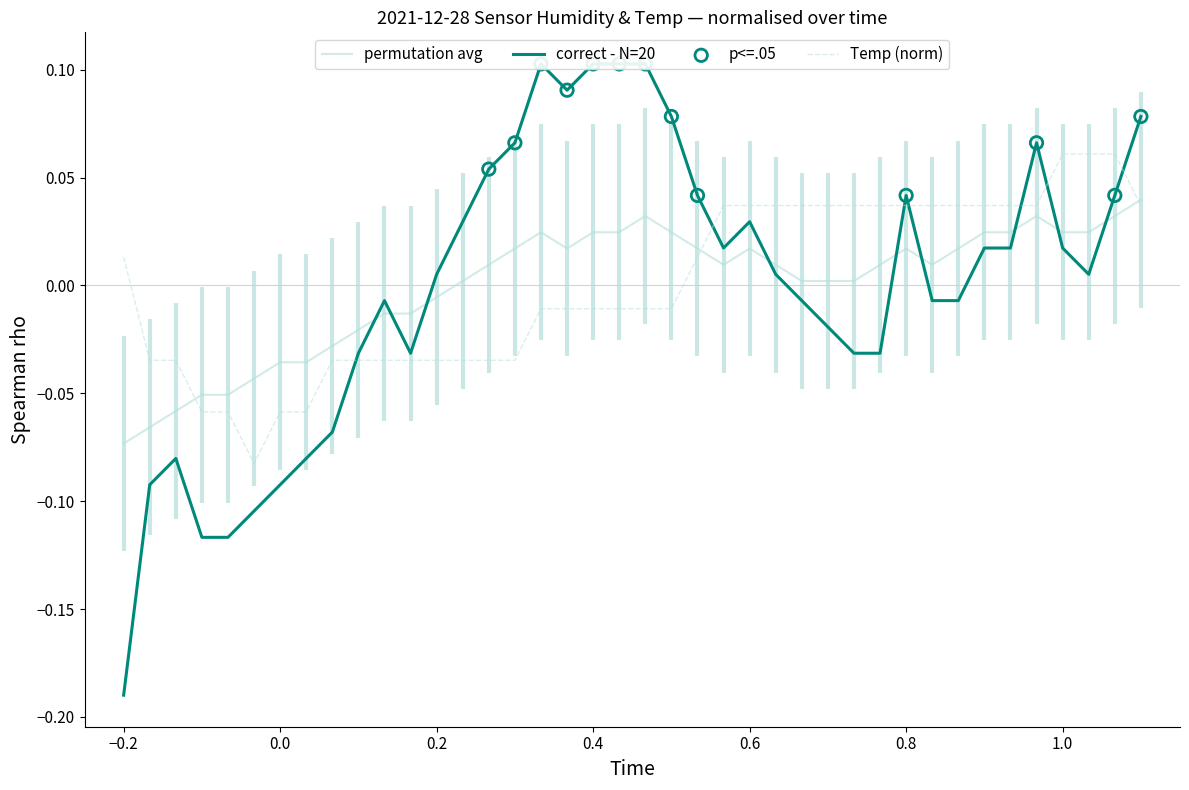

Which series has the largest total across all categories?

permutation avg